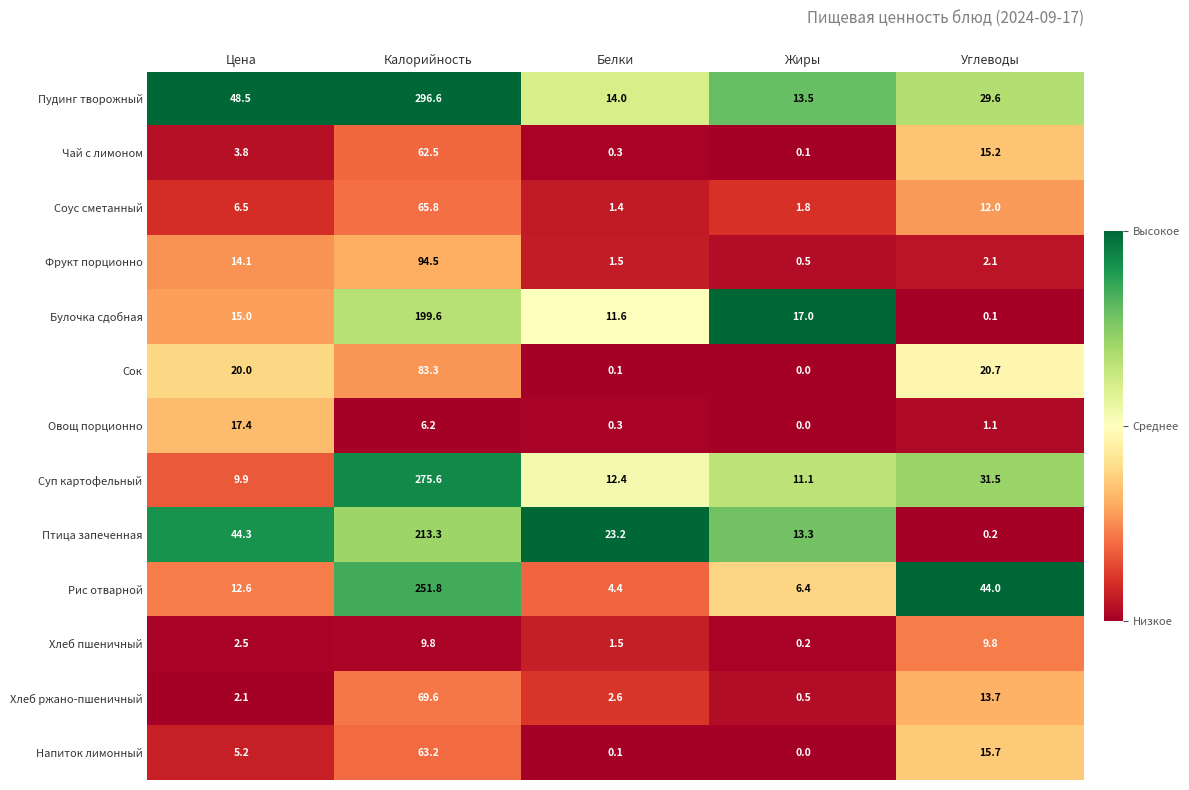

True or false: Сок has a value of 5.0 at Цена.

False